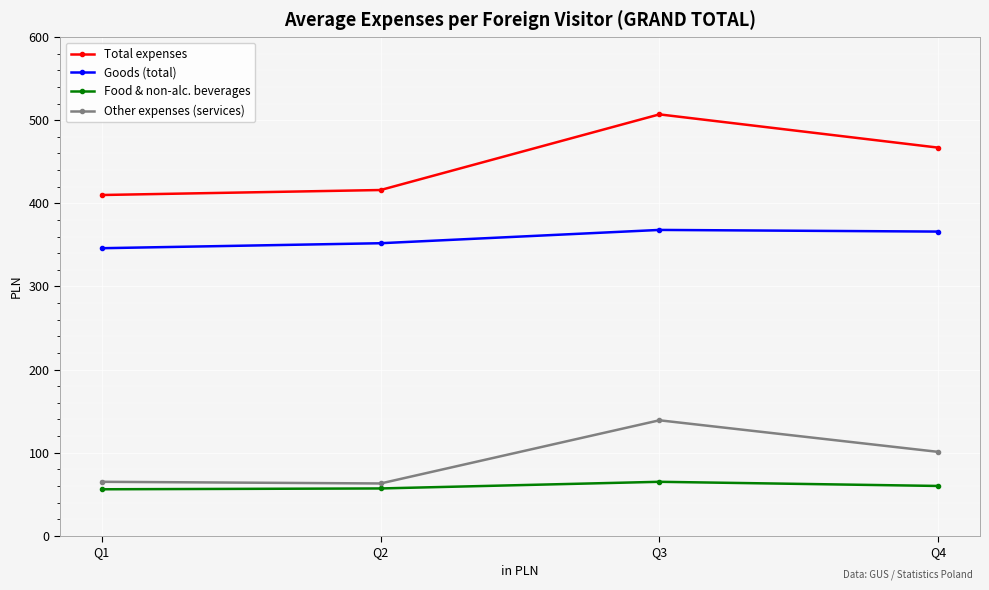

What is the sum of the Other expenses (services) values at Q2 and Q3?

202